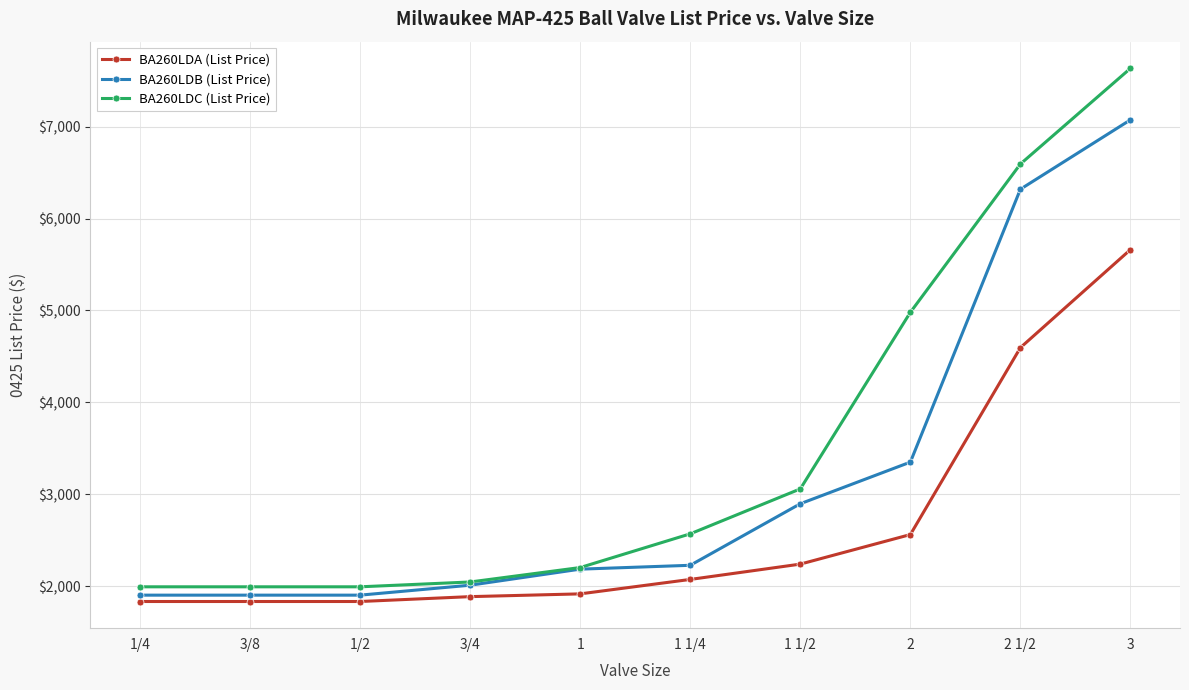

How many categories are shown in the chart?

10